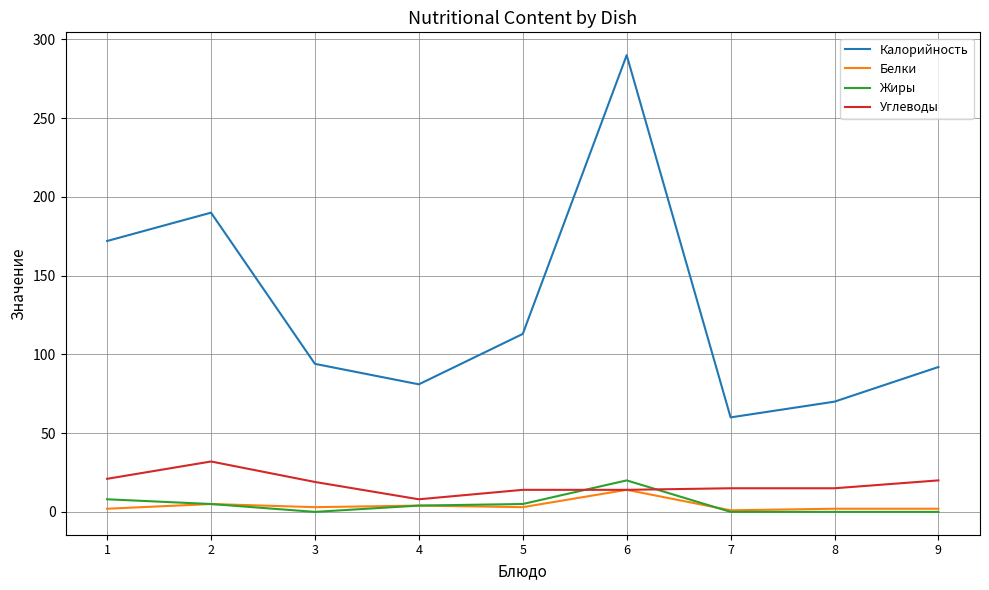

True or false: Калорийность and Углеводы cross at least once.

False